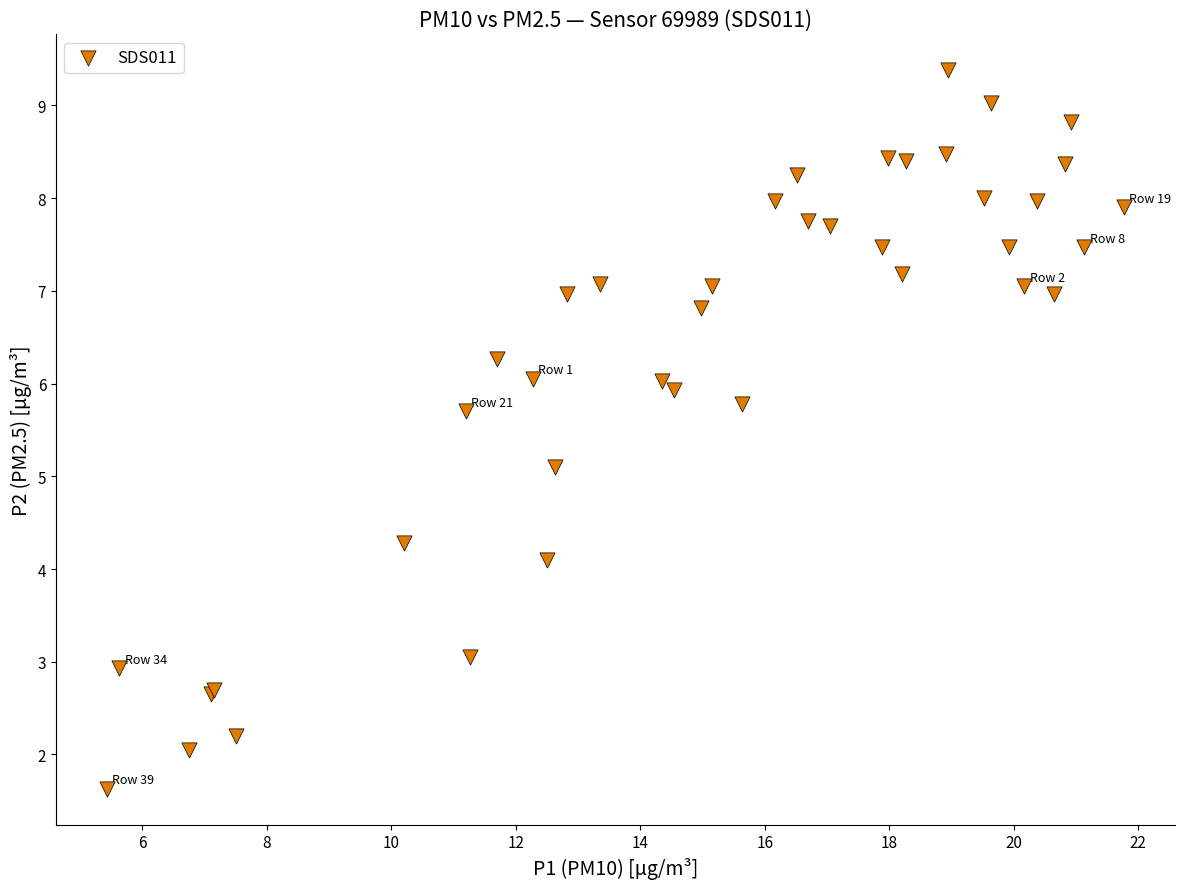

What Y value in the scatter plot is closest to 5?

5.1